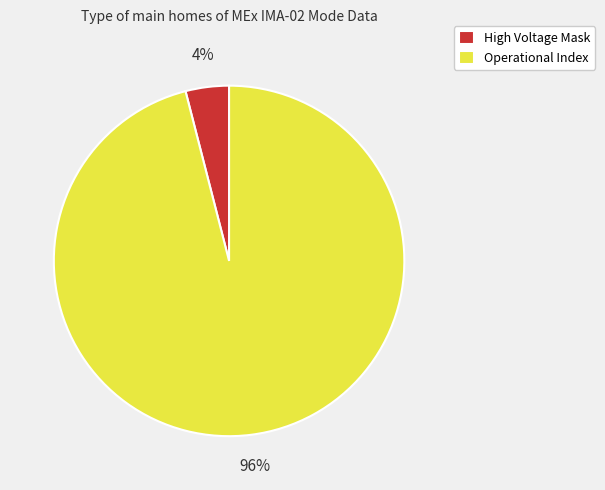

Which has a higher value, High Voltage Mask or Operational Index?

Operational Index